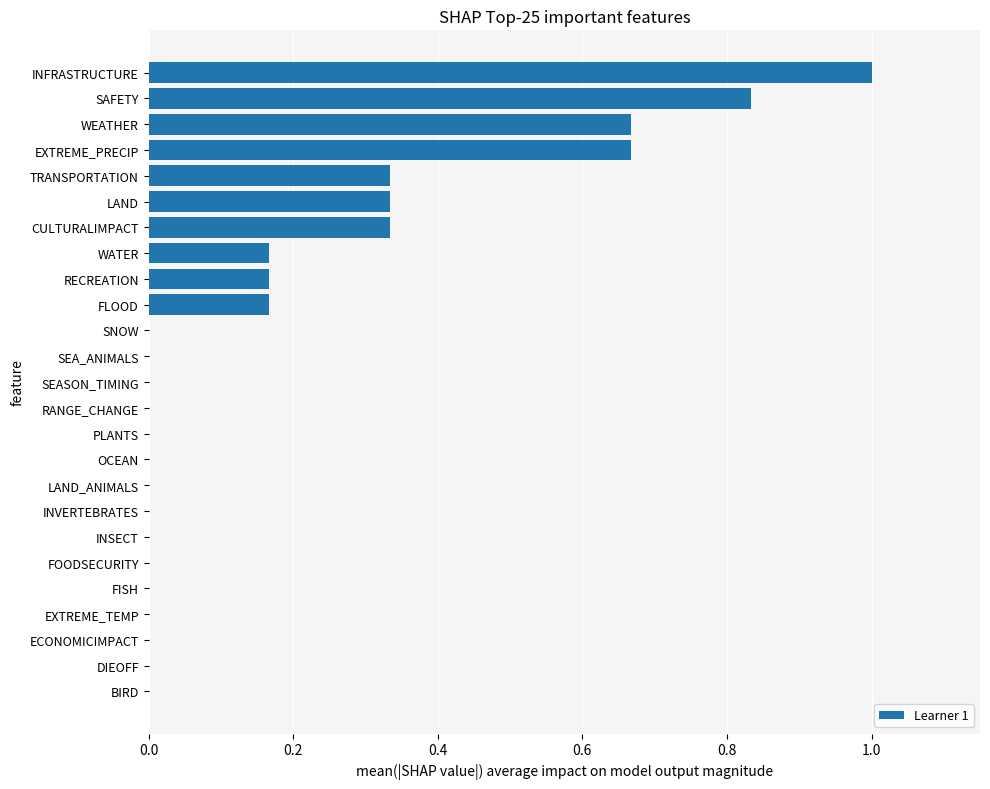

Is it true that the value at PLANTS is 0.0?

True